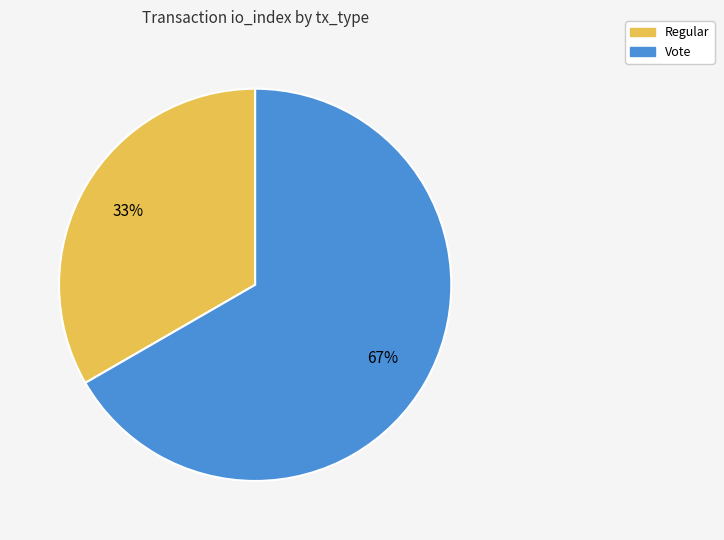

Which has a higher value, Vote or Regular?

Vote